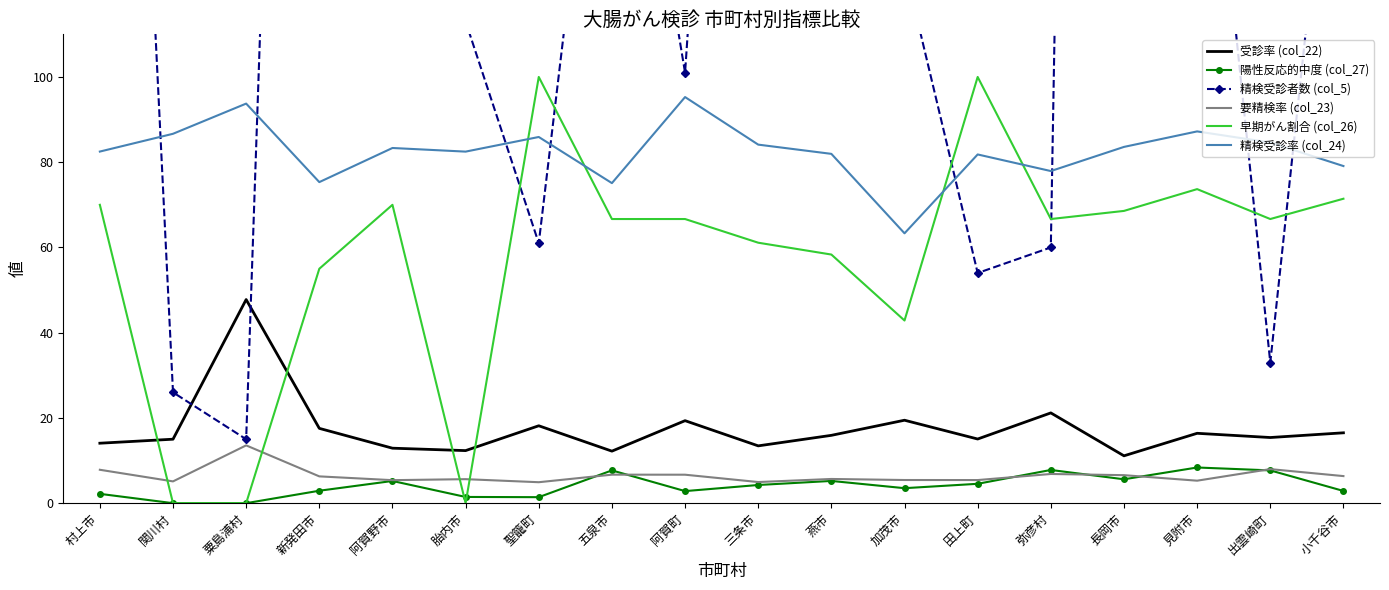

How many values in the 精検受診率 (col_24) series exceed 83?

9